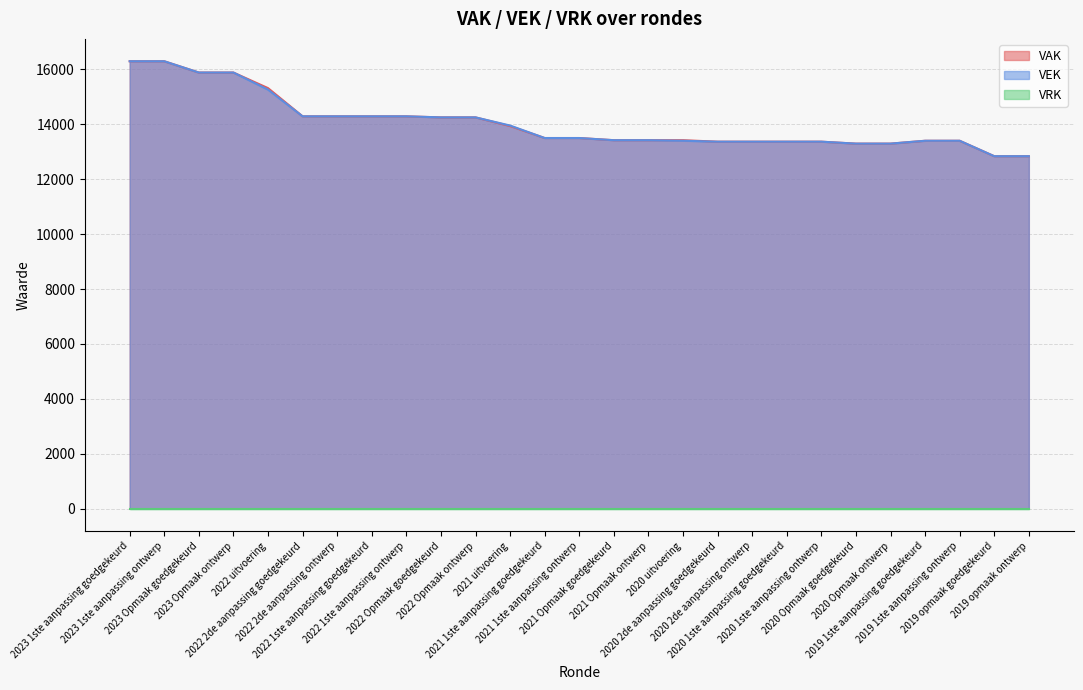

What is the average value of the VAK series?

14040